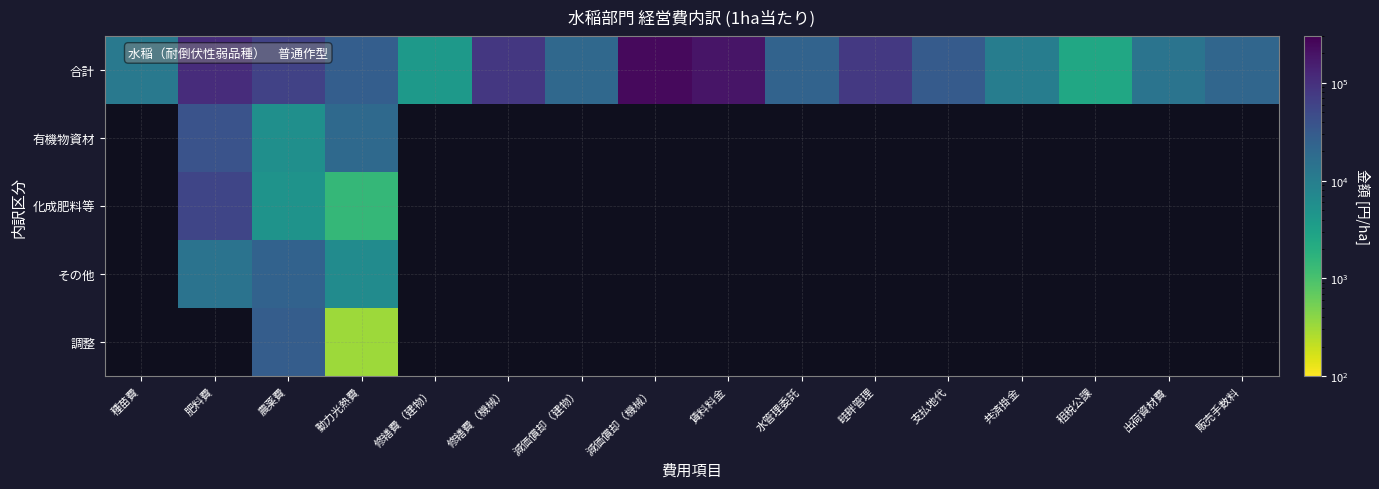

List the series in order of their peak value, highest first.

合計, 有機物資材, 化成肥料等, その他, 調整